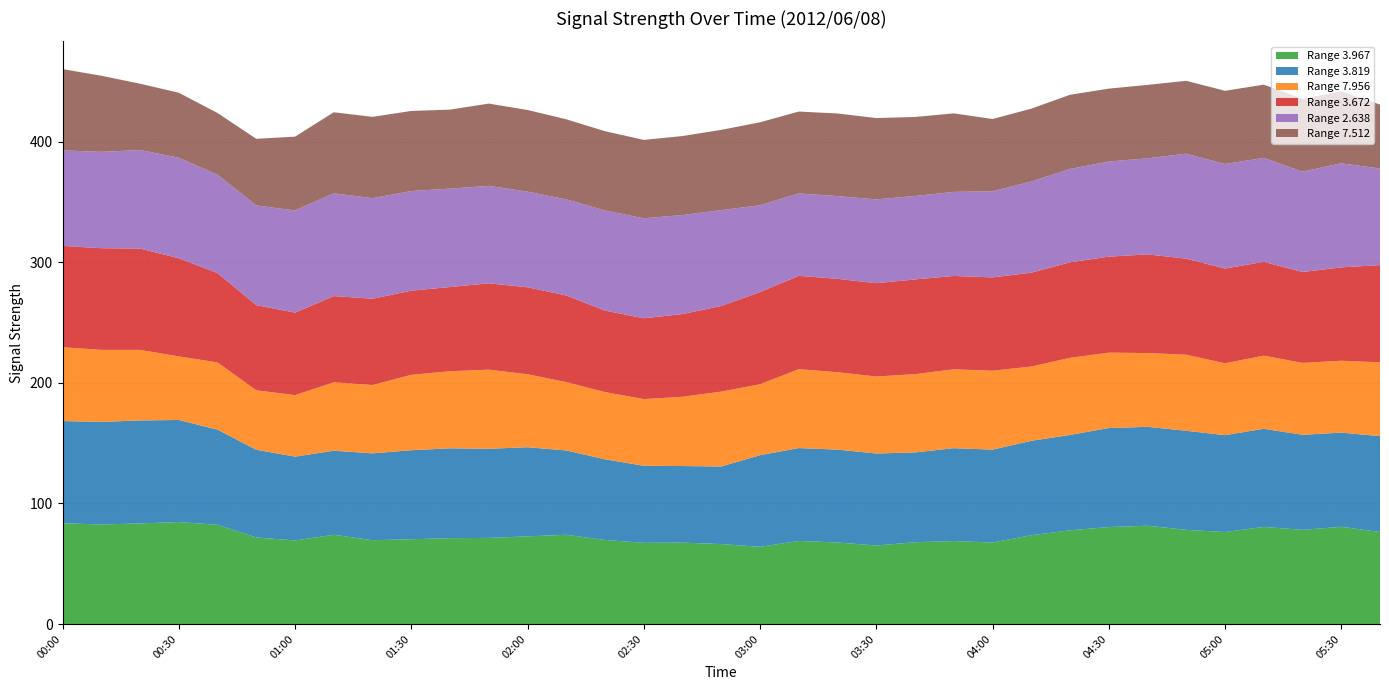

True or false: Range 3.967 has a value of 67.3 at 02:30.

True